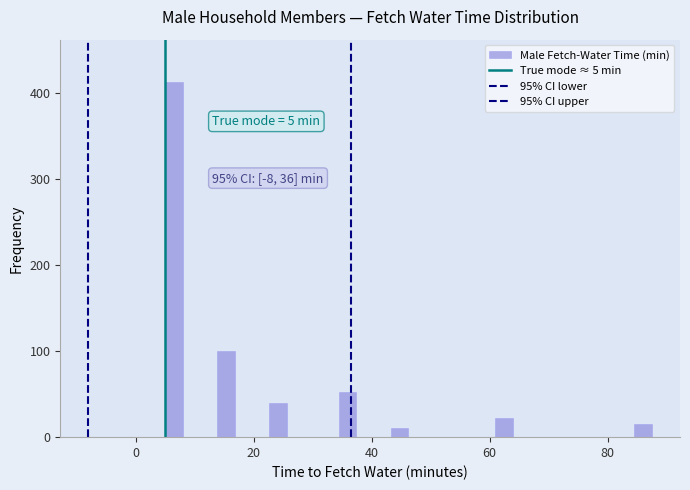

Read against the x-axis, roughly where is the centre of the tallest bar?

6